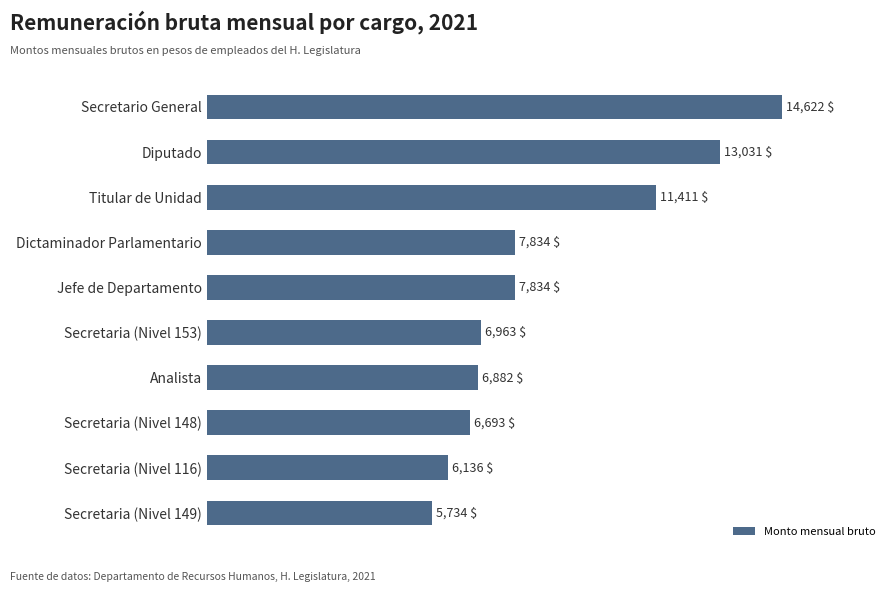

Does the chart contain any negative values?

No